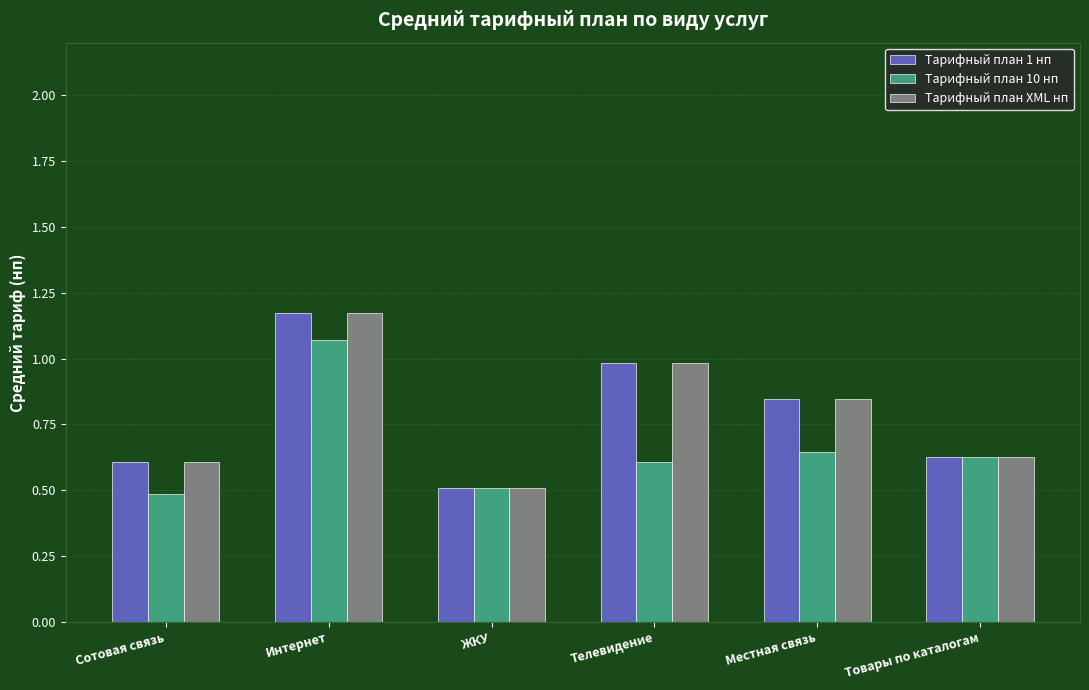

Are the bars grouped side by side (vs. stacked)?

Yes